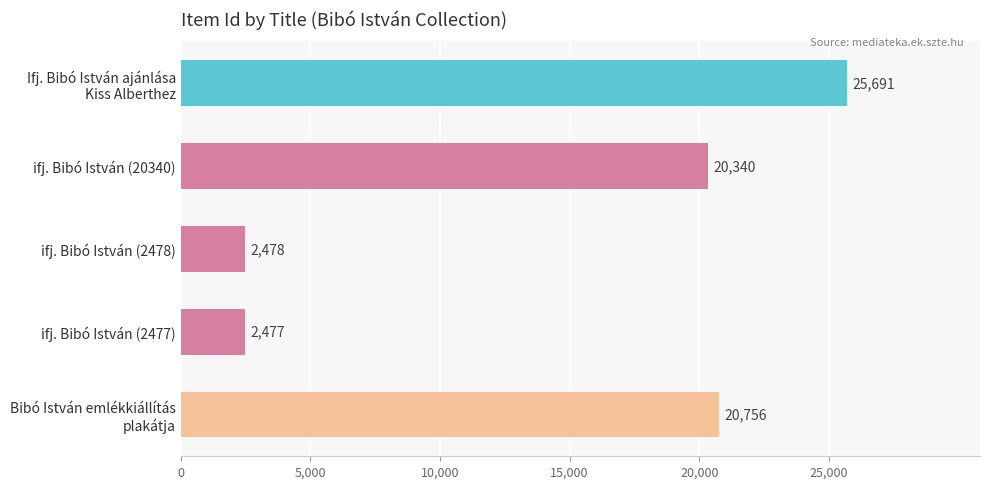

Rank the categories by value from highest to lowest.

Ifj. Bibó István ajánlása
Kiss Alberthez, Bibó István emlékkiállítás
plakátja, ifj. Bibó István (20340), ifj. Bibó István (2478), ifj. Bibó István (2477)